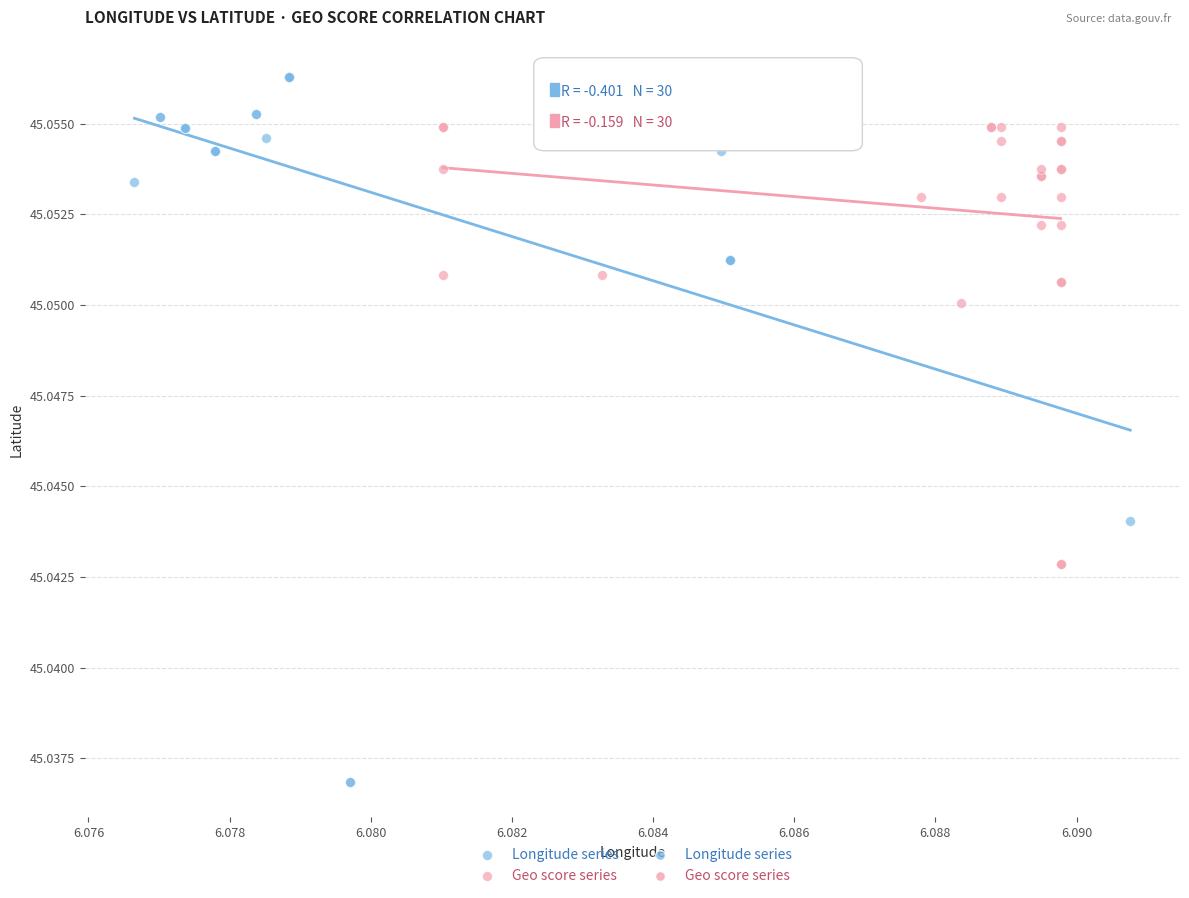

Which series has the largest Y range (max minus min)?

Longitude series